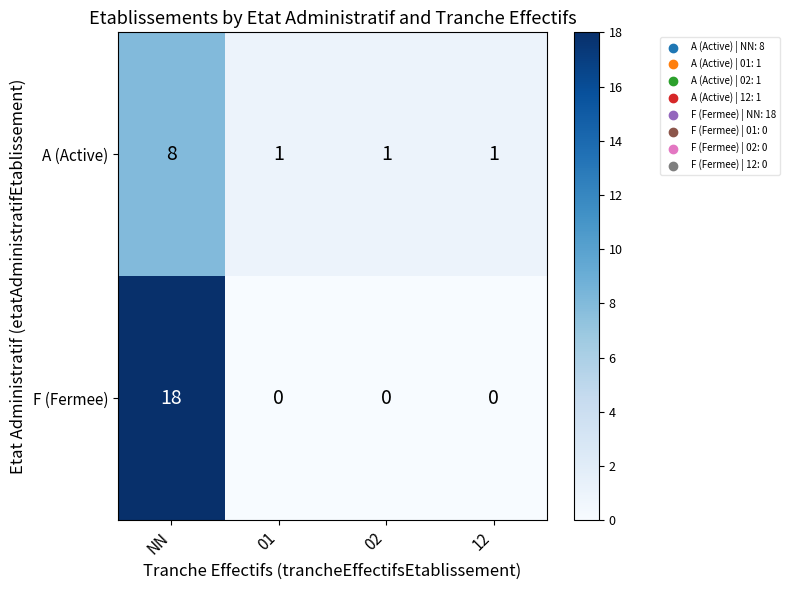

Count the A (Active) values in the range 1 to 8.

4